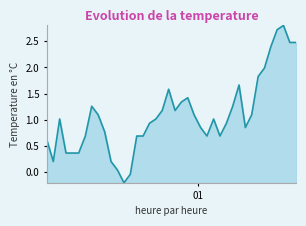

What is the greatest value displayed?

2.8